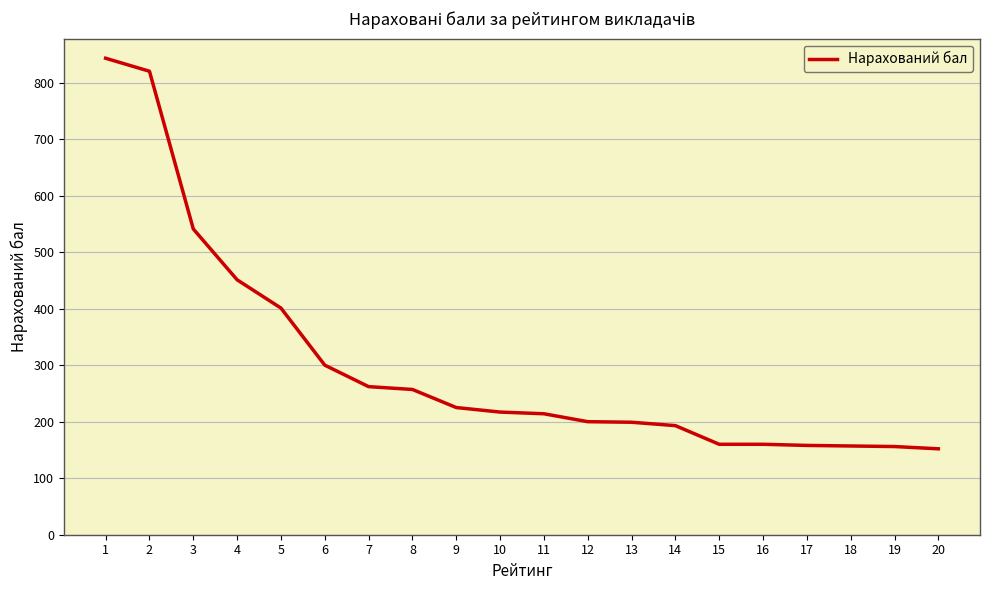

Where does the data first go above 217?

1